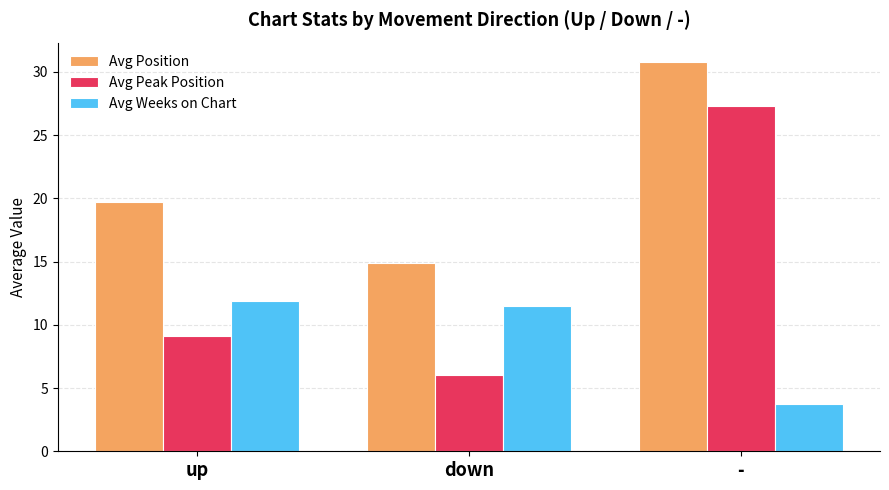

How many values in the Avg Position series exceed 19?

2